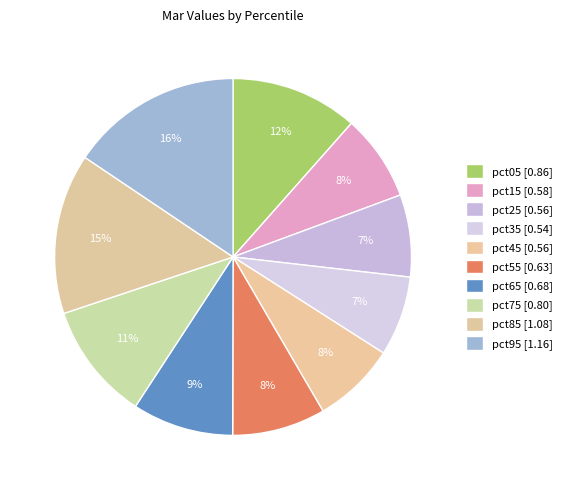

To the nearest percent, what is the combined percentage of pct05 and pct55?

20%